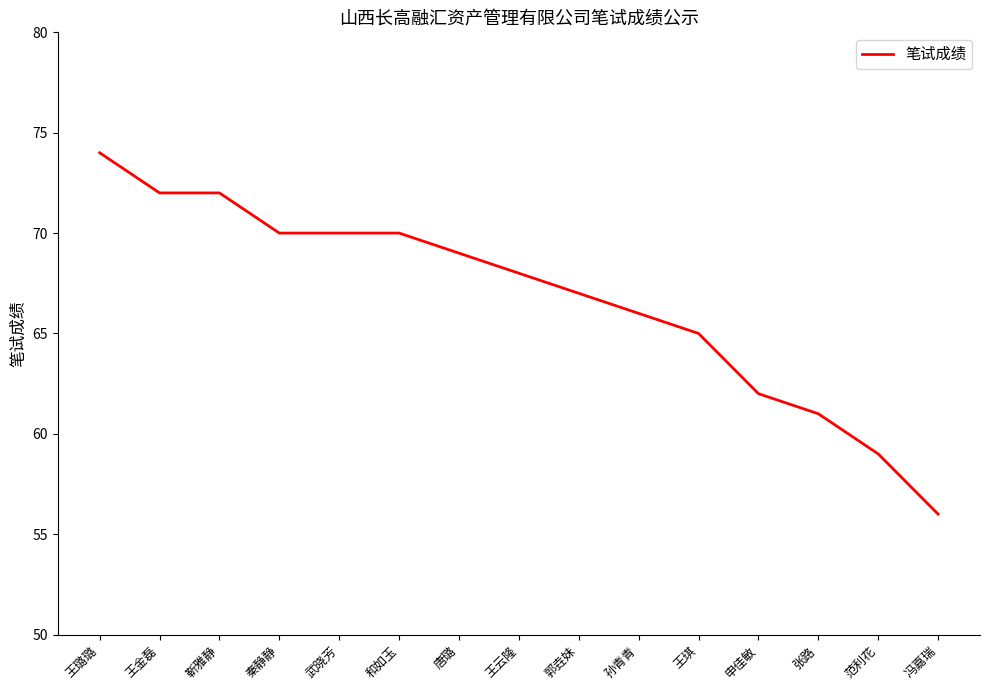

What is the average value?

67